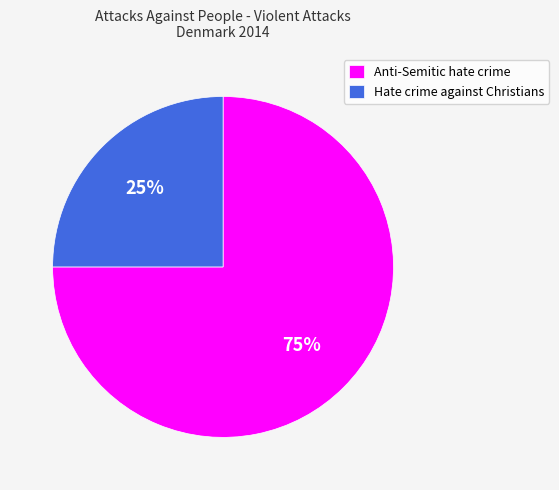

Is the sum of Anti-Semitic hate crime and Hate crime against Christians greater than half?

Yes